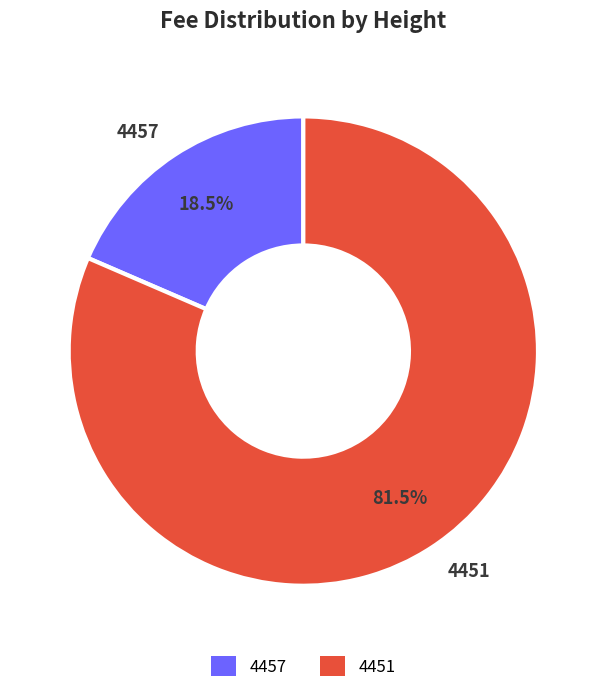

What percentage is NOT represented by 4451?

18.5%